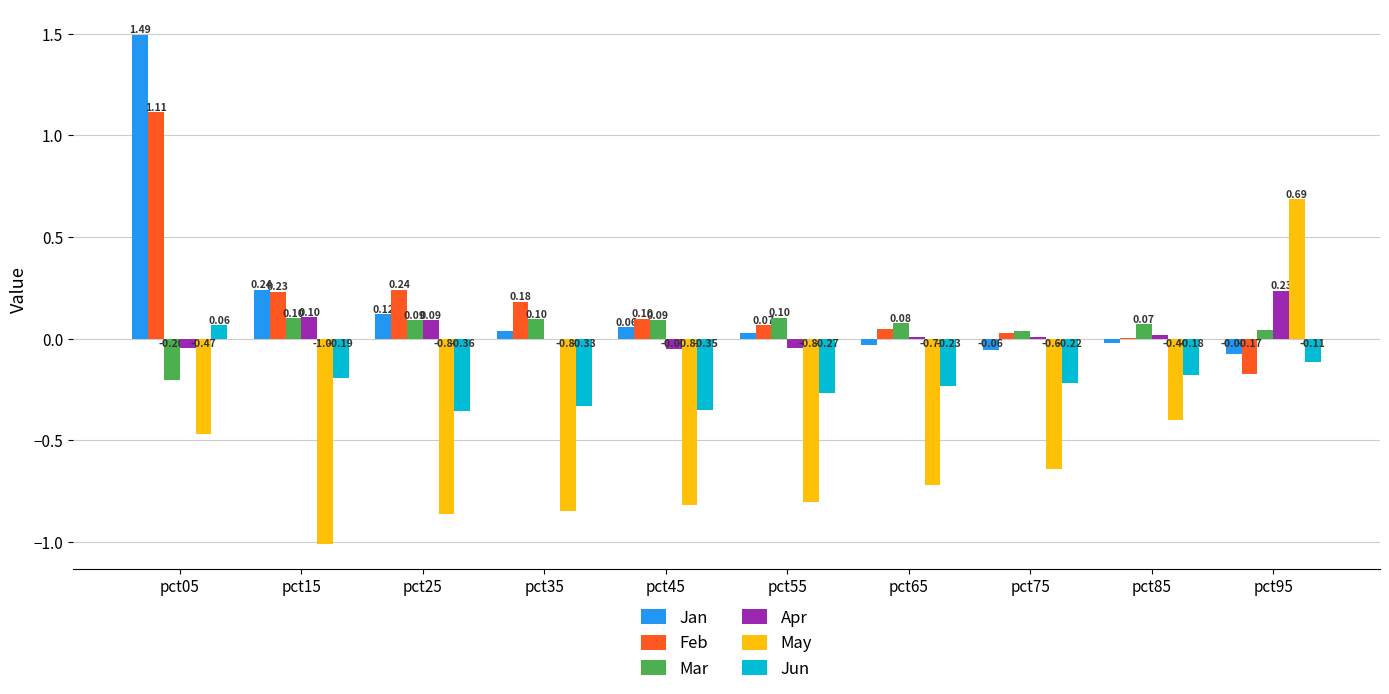

Which series changed the most between pct75 and pct85?

May